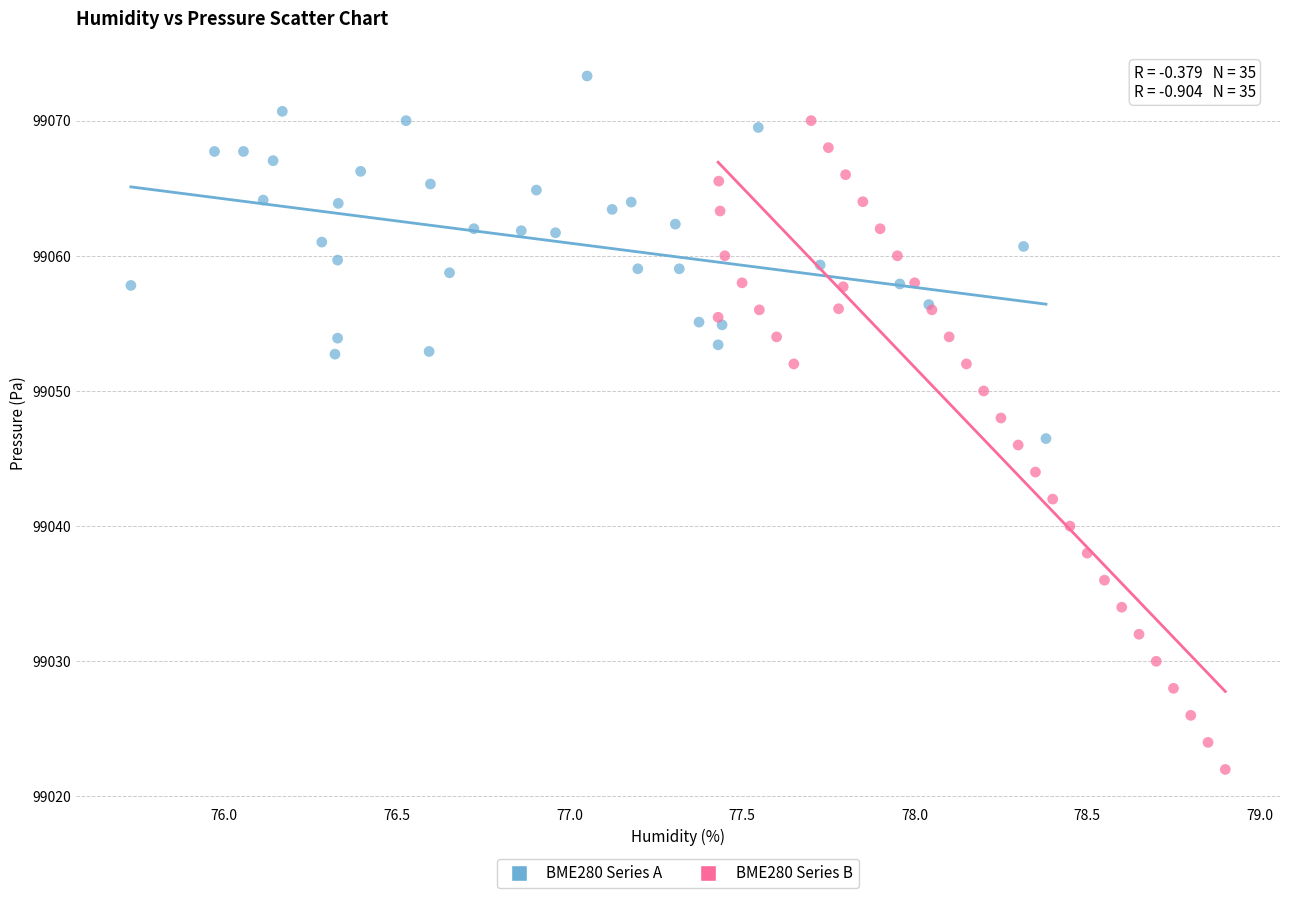

Which series contains the lowest Y value?

BME280 Series B